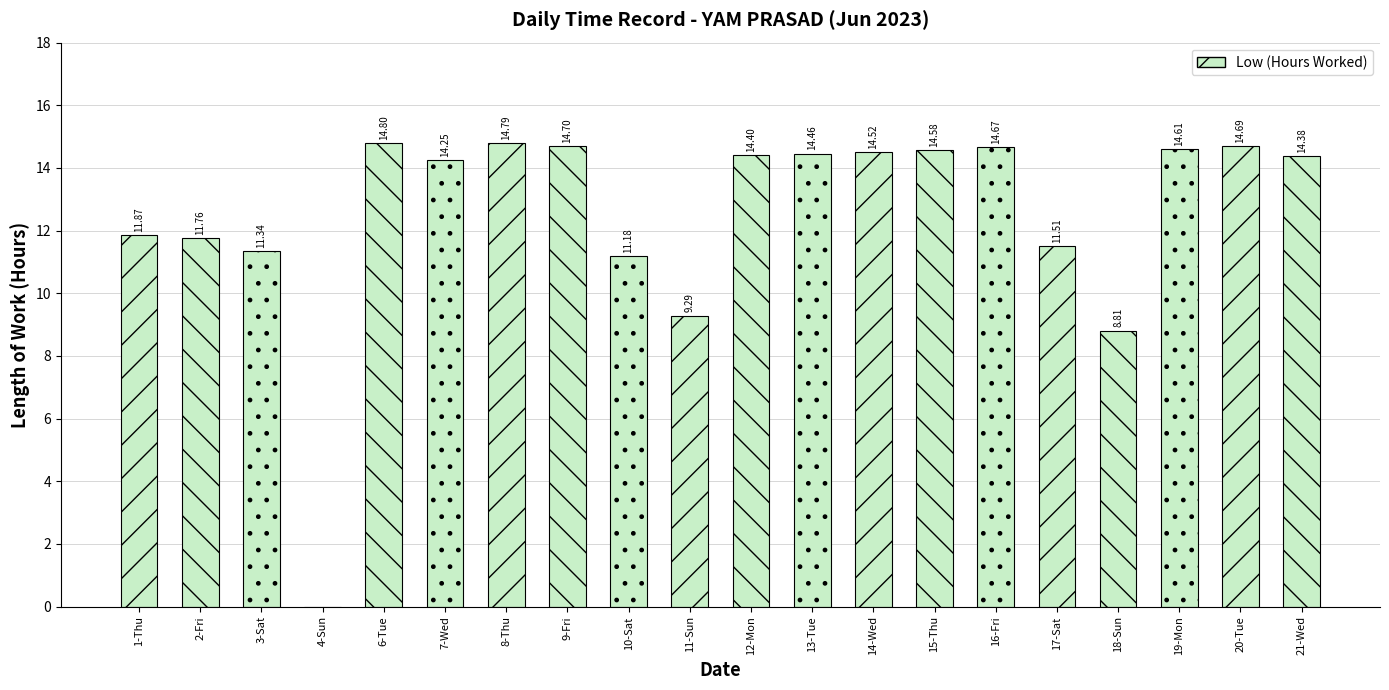

Approximately how many times larger is the value at 2-Fri compared to 14-Wed?

0.8